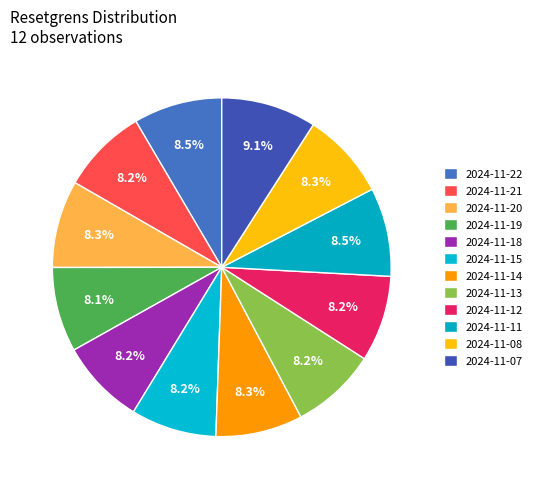

Does any single category account for the majority?

No